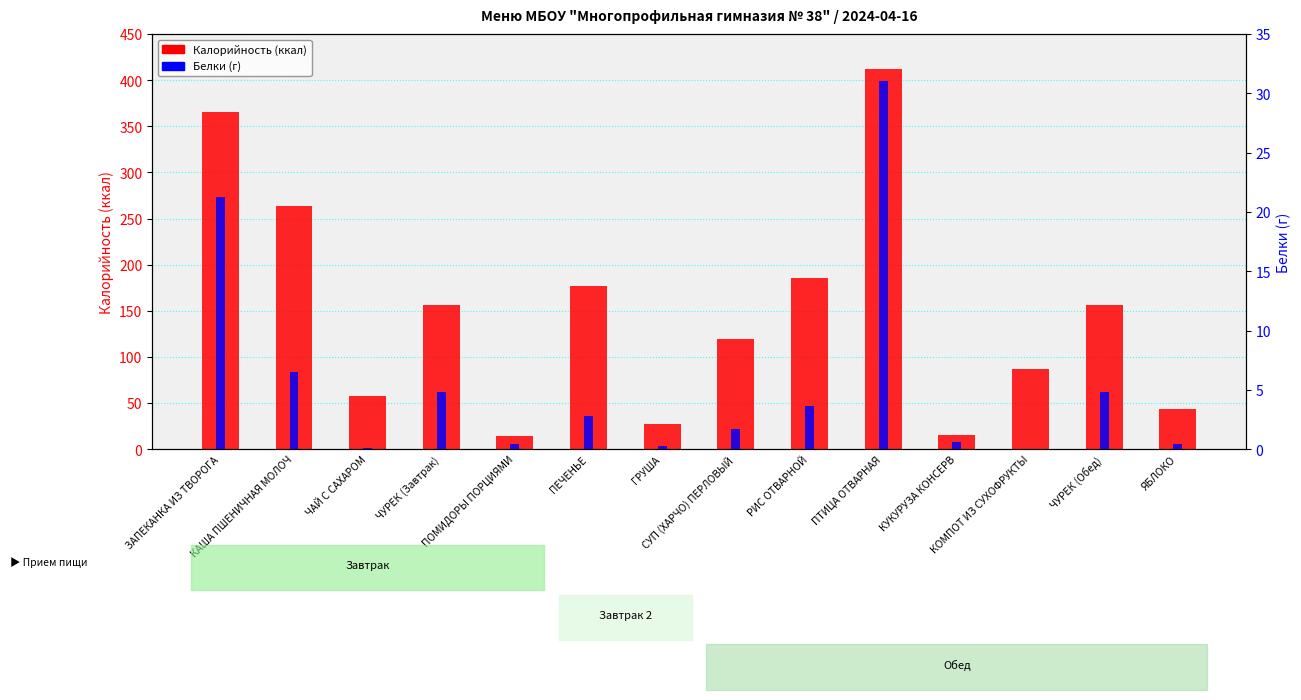

Reading right to left, list all the values displayed in this chart.

Калорийность (ккал): 43.6	156.0	86.9	15.7	412.6	186.0	119.5	27.6	177.1	14.1	156.0	58.2	264.0	365.1
Белки (г): 0.4	4.8	0.1	0.6	31.0	3.7	1.7	0.2	2.8	0.4	4.8	0.1	6.5	21.2